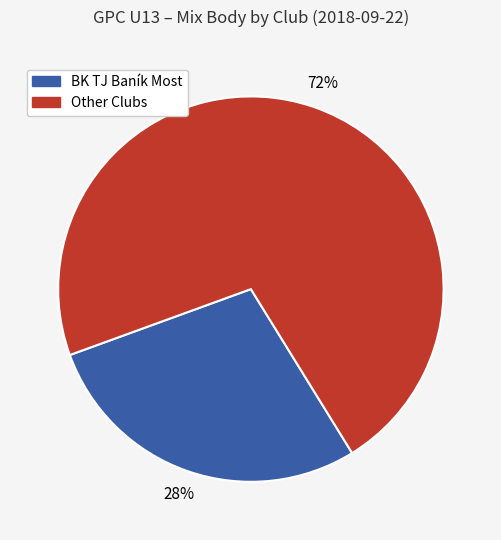

To the nearest percent, what is the average slice percentage?

50%